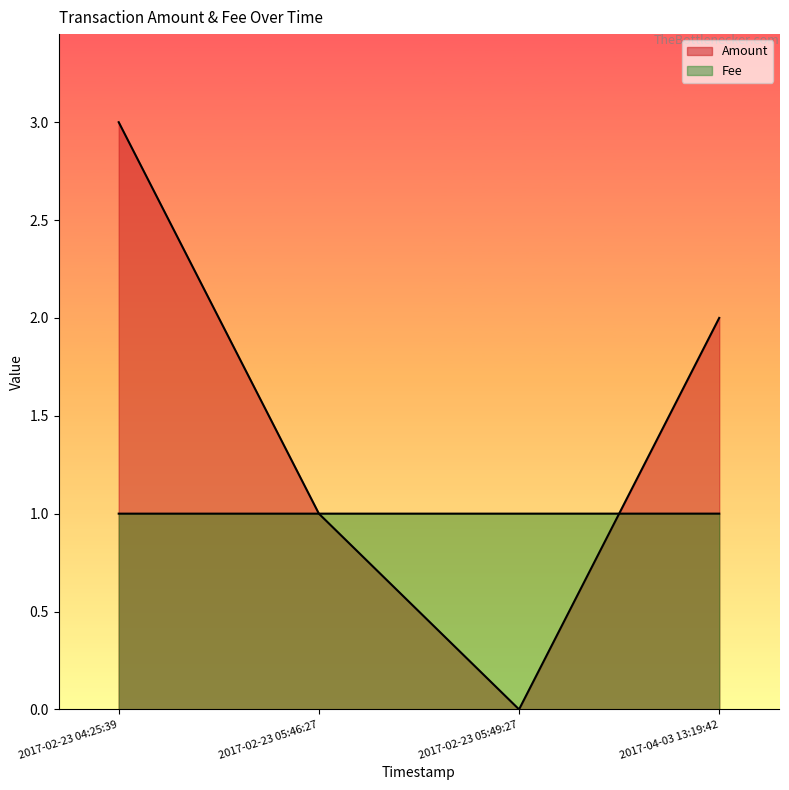

Is it true that Amount equals 1.0 at 2017-02-23 05:46:27?

True